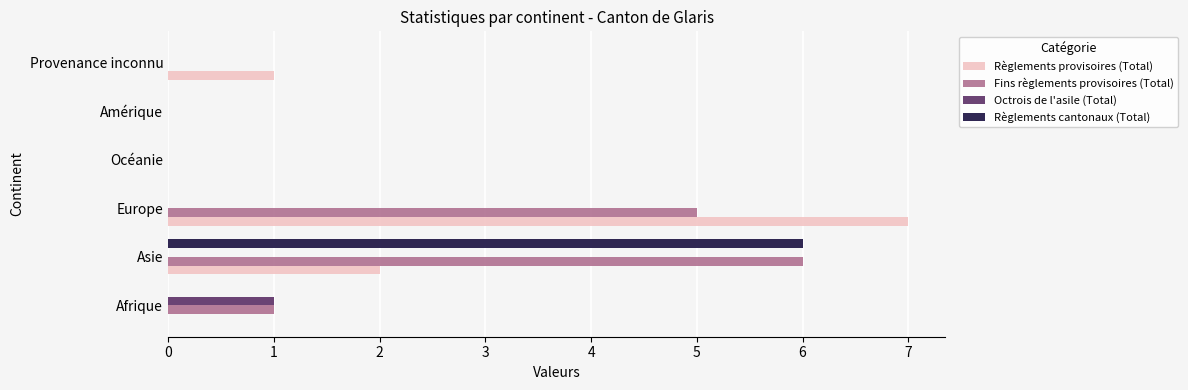

At which category does the chart reach its peak across all series?

Europe